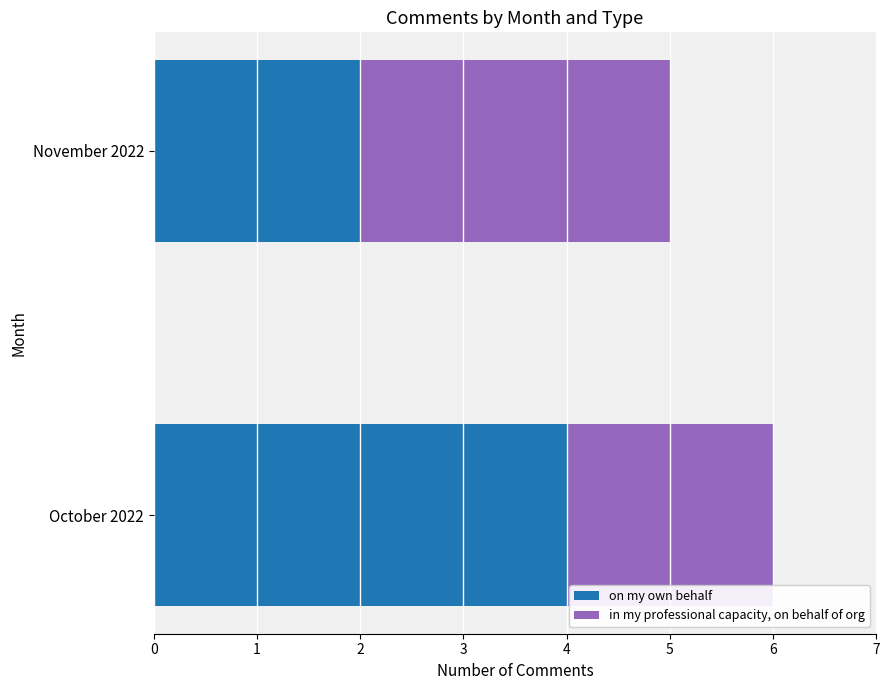

How many series are shown in this chart?

2